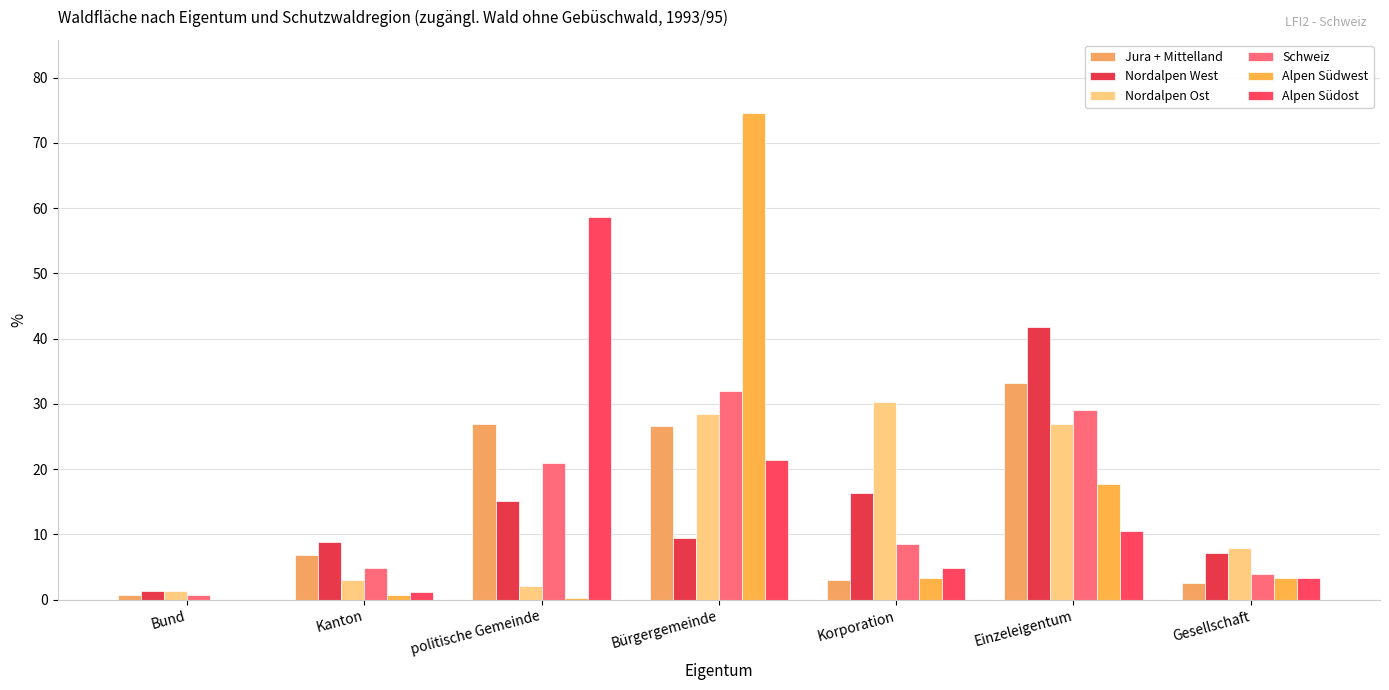

What is the difference between the Schweiz values at politische Gemeinde and Bürgergemeinde?

11.0